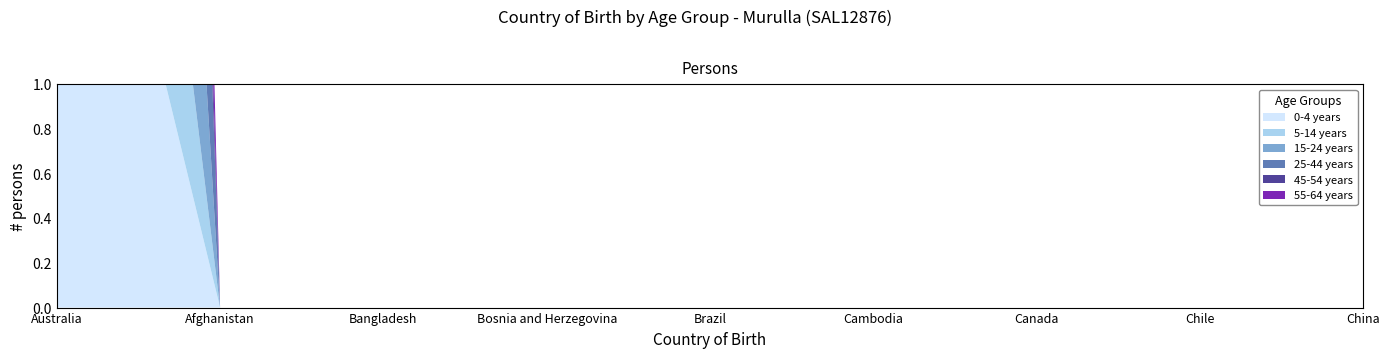

Reading left to right, list all the values displayed in this chart.

0-4 years: Australia=3	Afghanistan=0	Bangladesh=0	Bosnia and Herzegovina=0	Brazil=0	Cambodia=0	Canada=0	Chile=0	China=0
5-14 years: Australia=3	Afghanistan=0	Bangladesh=0	Bosnia and Herzegovina=0	Brazil=0	Cambodia=0	Canada=0	Chile=0	China=0
15-24 years: Australia=6	Afghanistan=0	Bangladesh=0	Bosnia and Herzegovina=0	Brazil=0	Cambodia=0	Canada=0	Chile=0	China=0
25-44 years: Australia=9	Afghanistan=0	Bangladesh=0	Bosnia and Herzegovina=0	Brazil=0	Cambodia=0	Canada=0	Chile=0	China=0
45-54 years: Australia=3	Afghanistan=0	Bangladesh=0	Bosnia and Herzegovina=0	Brazil=0	Cambodia=0	Canada=0	Chile=0	China=0
55-64 years: Australia=5	Afghanistan=0	Bangladesh=0	Bosnia and Herzegovina=0	Brazil=0	Cambodia=0	Canada=0	Chile=0	China=0